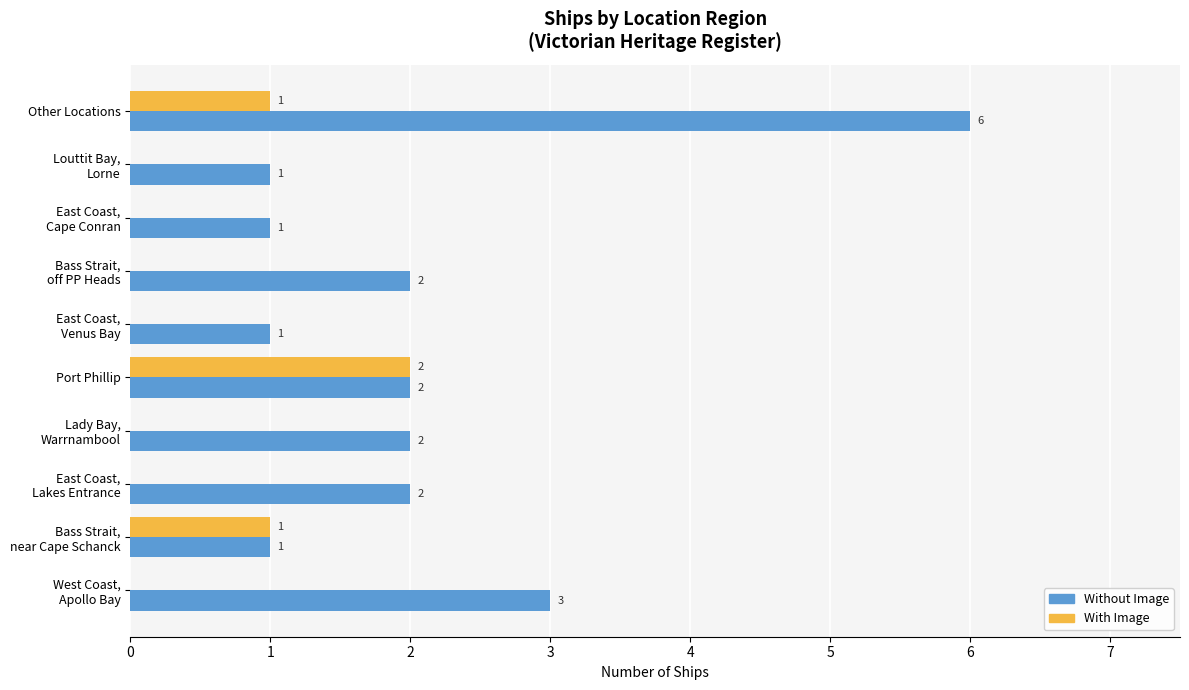

At which label does With Image reach its peak?

Port Phillip